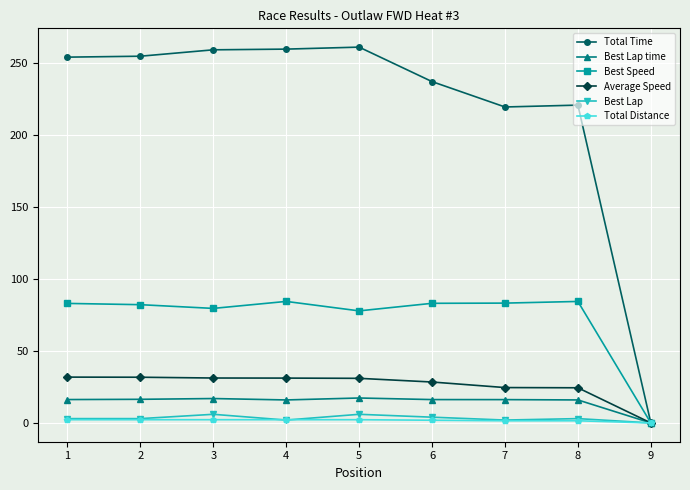

What is the average value of the Total Time series?

218.6